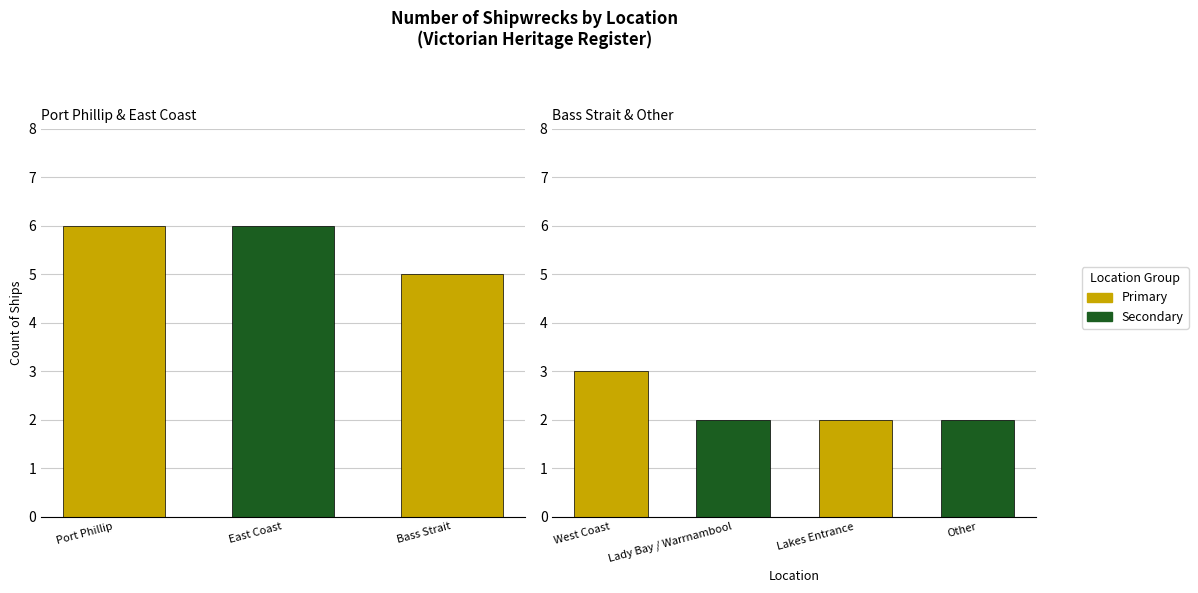

What is the label of the 7th bar from the left?

Other